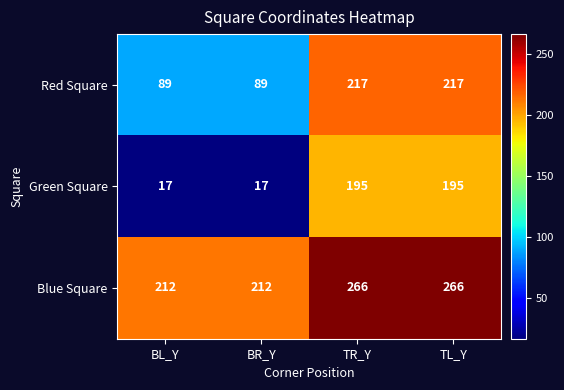

How many series are shown in this chart?

3